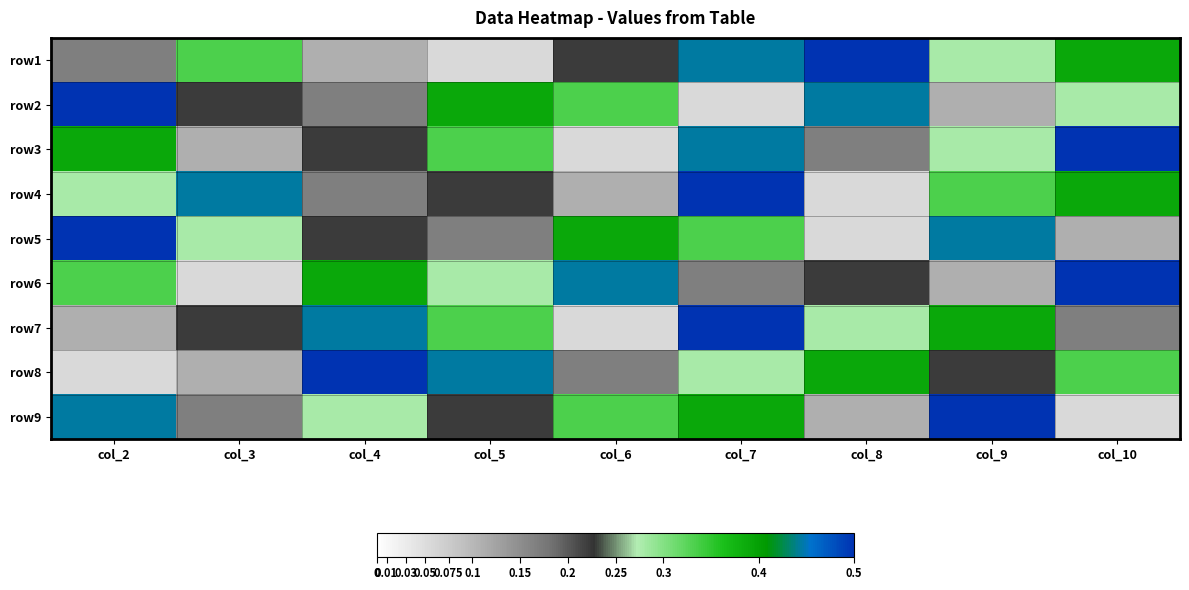

At how many categories does at least one series exceed 0?

9